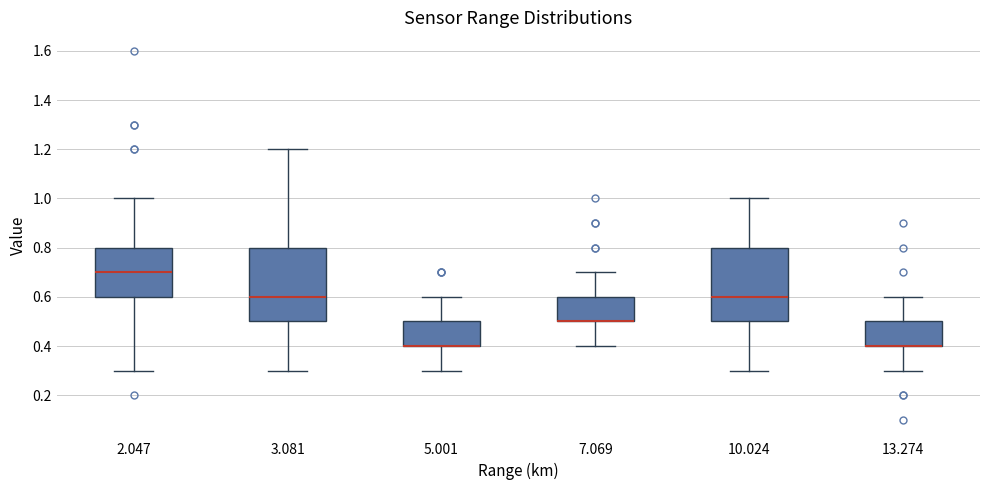

Reading left to right, read every box against the y-axis: the position of its median line, the range the box covers, and the ends of its whiskers. The values are not printed on the chart, so give them approximately, as read against the axis.

2.047: median 0.7, box 0.6 to 0.8, whiskers 0.3 to 1.0
3.081: median 0.6, box 0.5 to 0.8, whiskers 0.3 to 1.2
5.001: median 0.4 (drawn on the box's lower edge), box 0.4 to 0.5, whiskers 0.3 to 0.6
7.069: median 0.5 (drawn on the box's lower edge), box 0.5 to 0.6, whiskers 0.4 to 0.7
10.024: median 0.6, box 0.5 to 0.8, whiskers 0.3 to 1.0
13.274: median 0.4 (drawn on the box's lower edge), box 0.4 to 0.5, whiskers 0.3 to 0.6